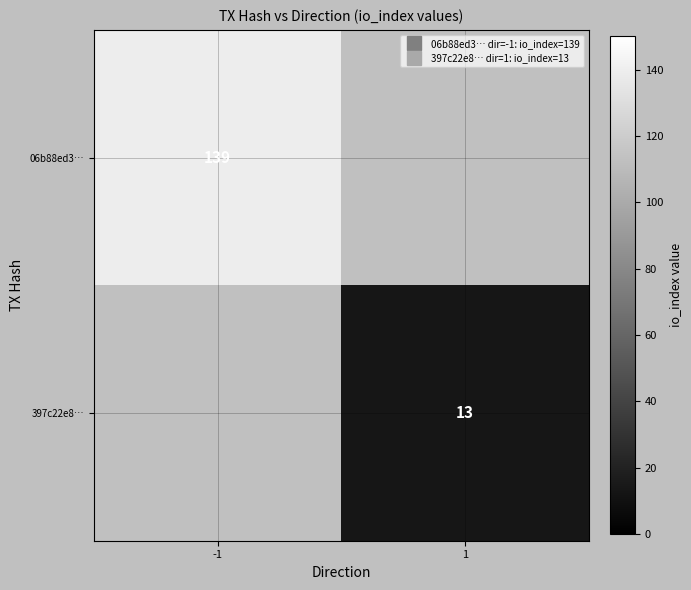

Which series has the widest spread of values?

06b88ed3…